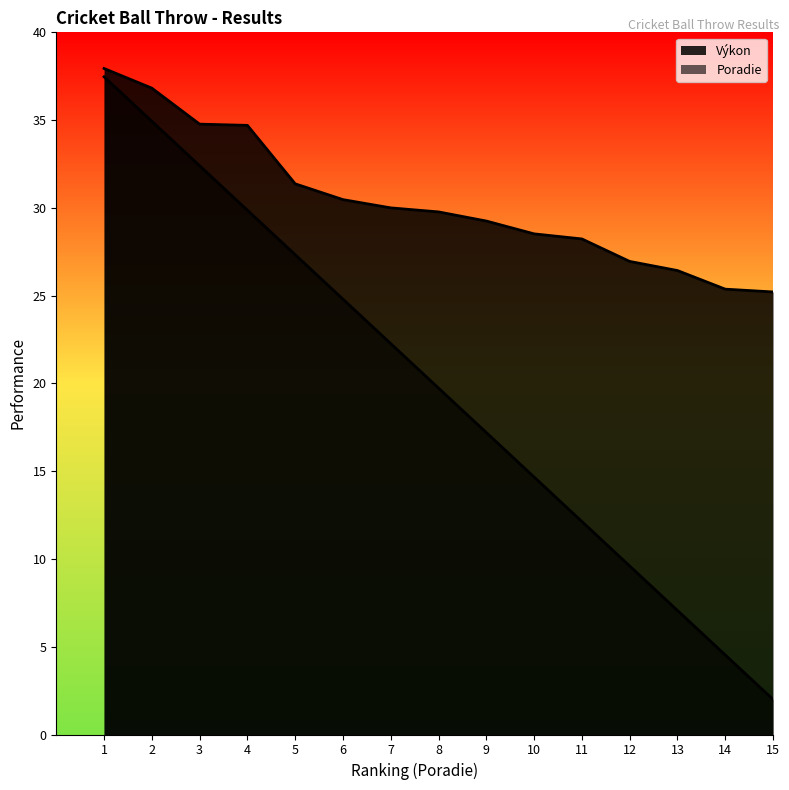

What is the value of the Výkon point at the 5th from the left?

31.4